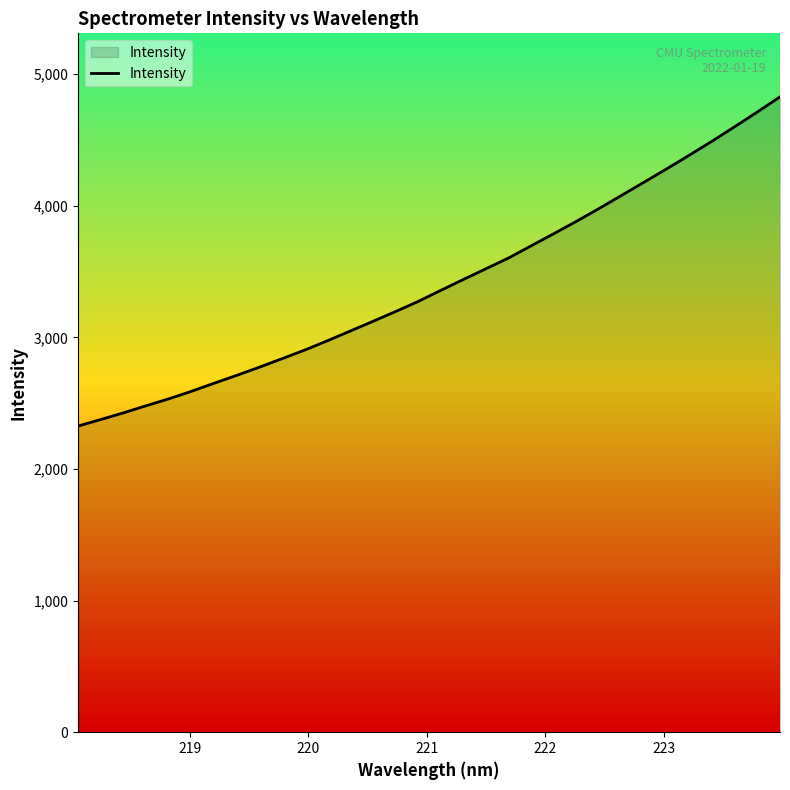

What is the minimum value shown in the chart?

2326.6